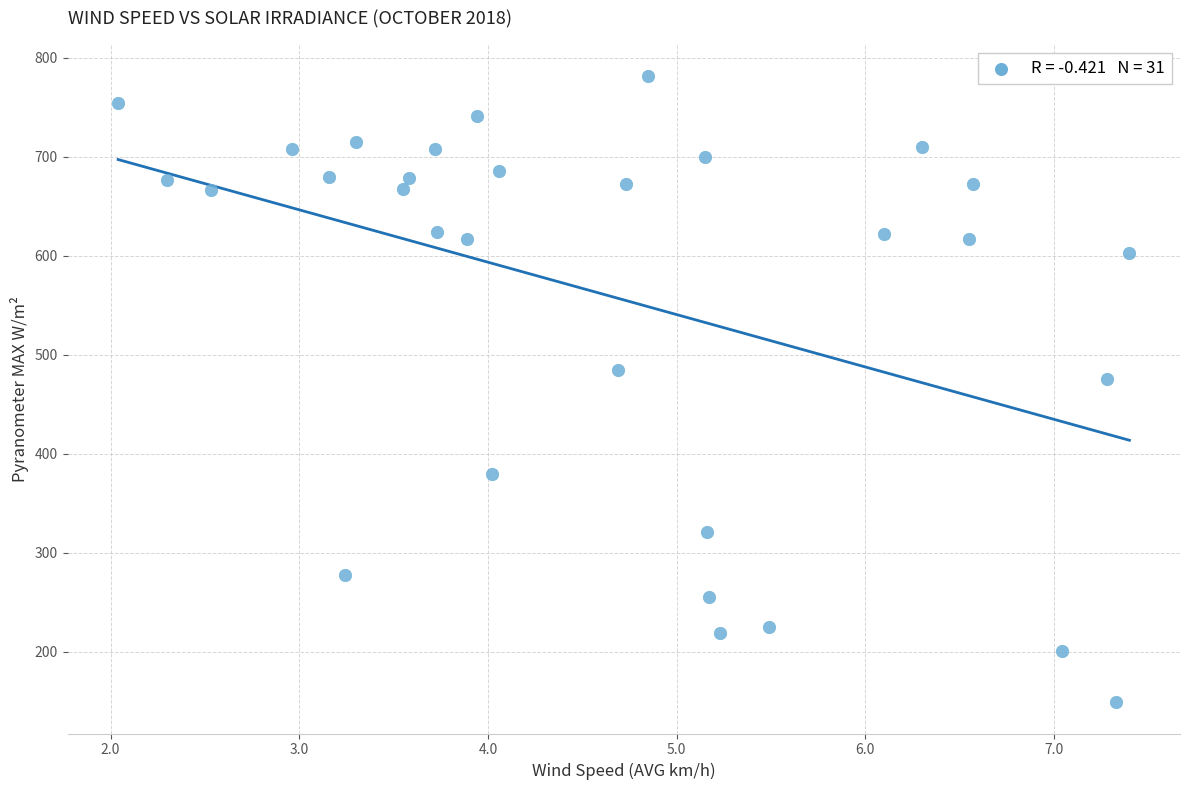

What Y value in the scatter plot is closest to 465?

475.8